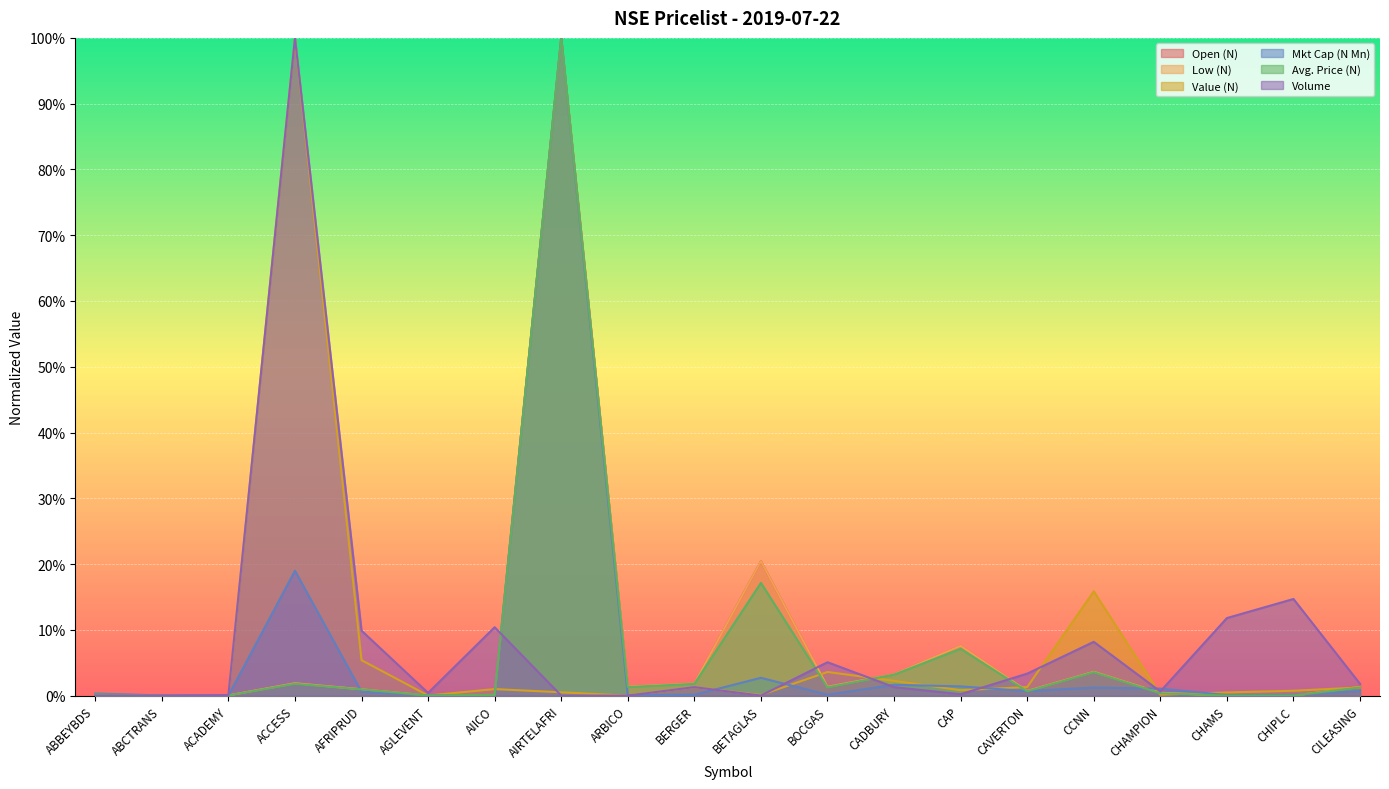

The value of Volume at AGLEVENT is 0.0. True or false?

False